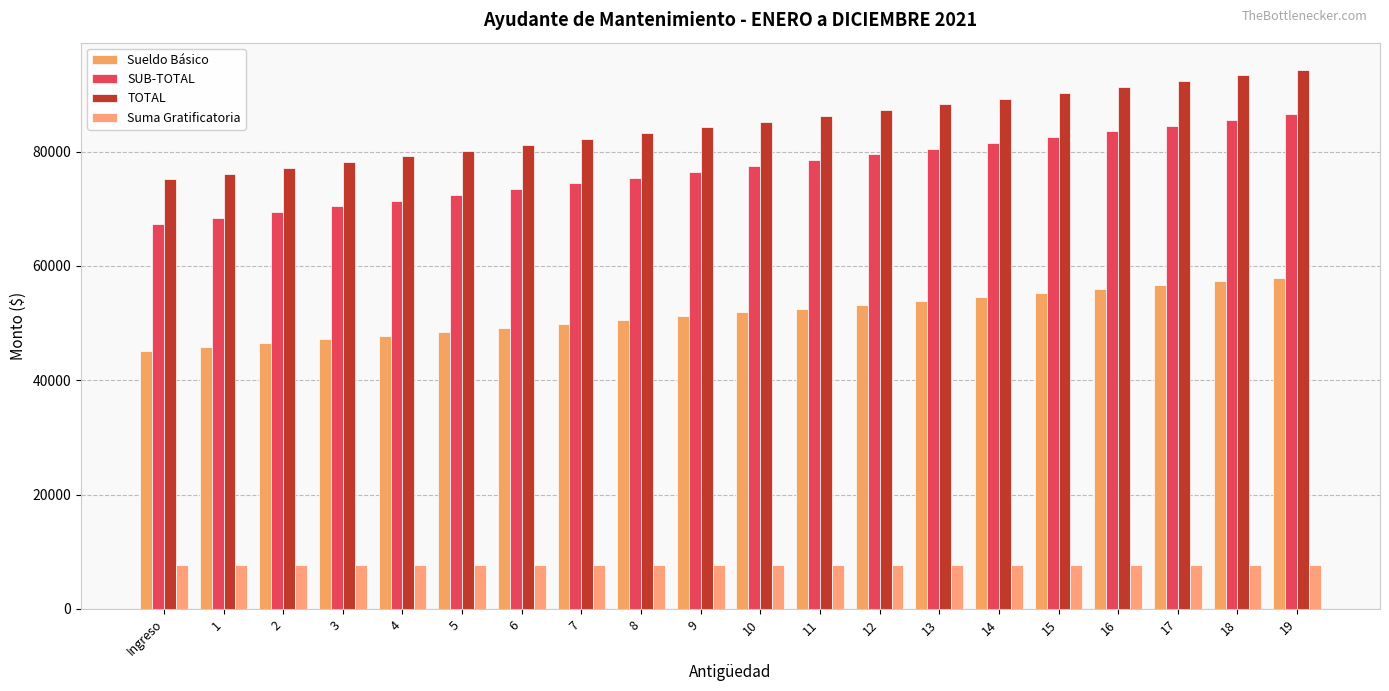

Rank the series by their maximum value, from lowest to highest.

Suma Gratificatoria, Sueldo Básico, SUB-TOTAL, TOTAL